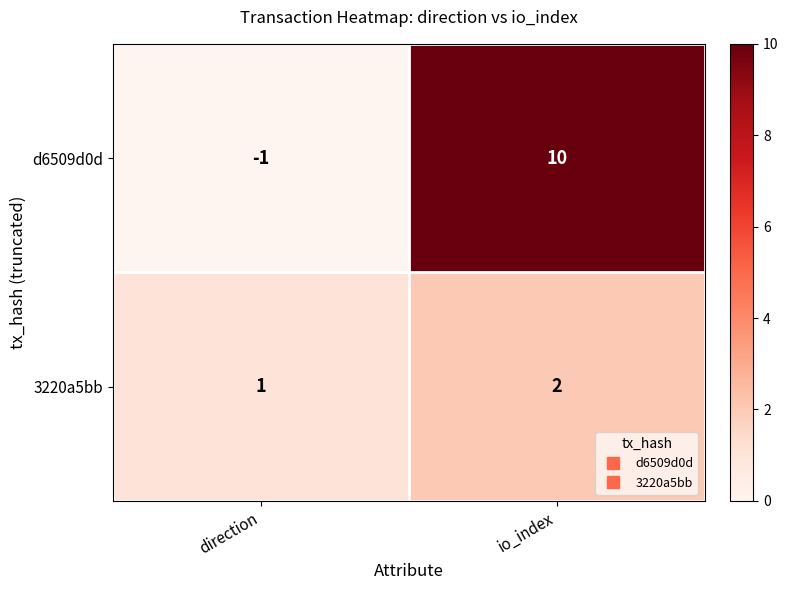

What is the difference between the d6509d0d values at io_index and direction?

11